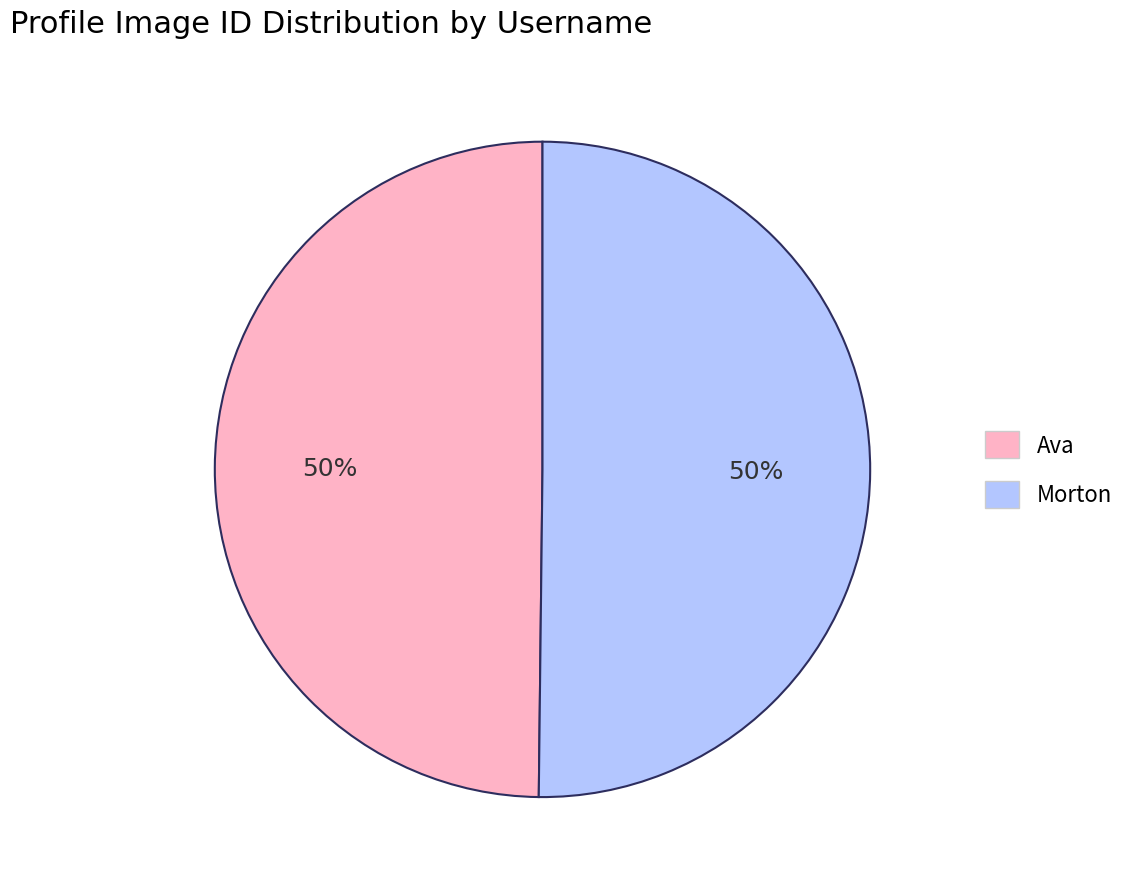

Count the number of slices in the pie.

2